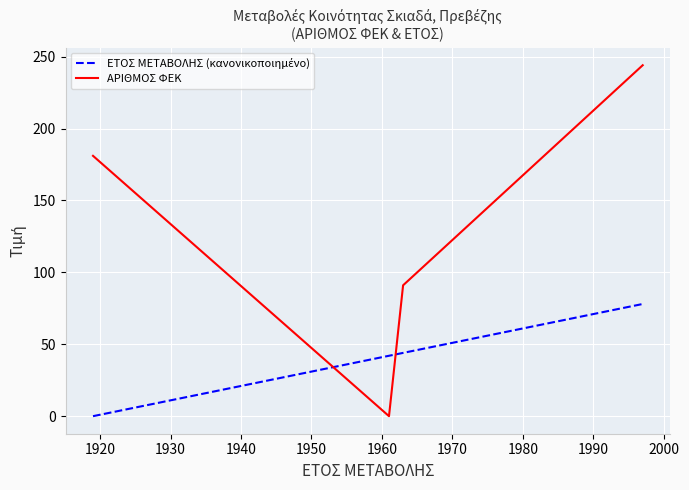

In ΑΡΙΘΜΟΣ ΦΕΚ, how many points are lower than both neighbors (excluding endpoints)?

1